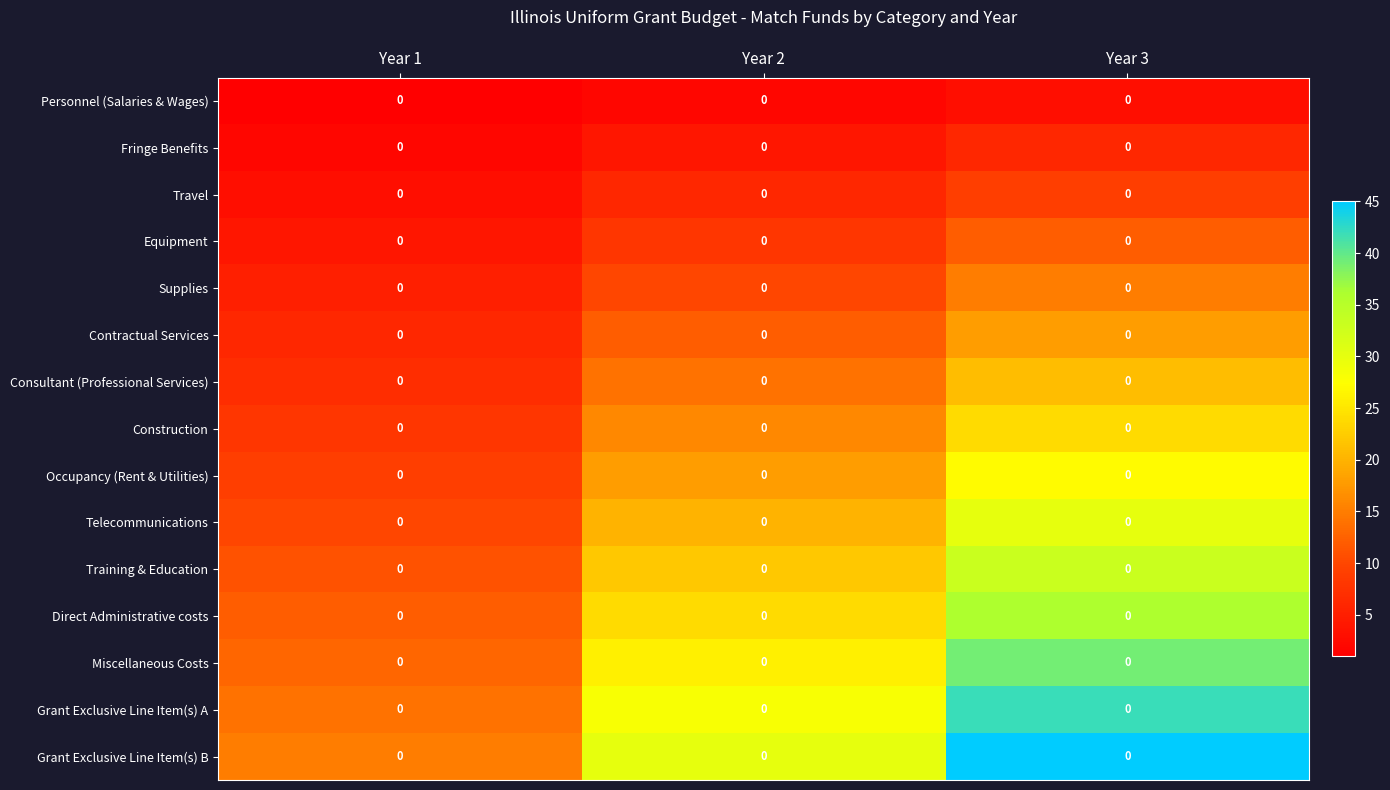

What is the minimum value shown in the chart?

1